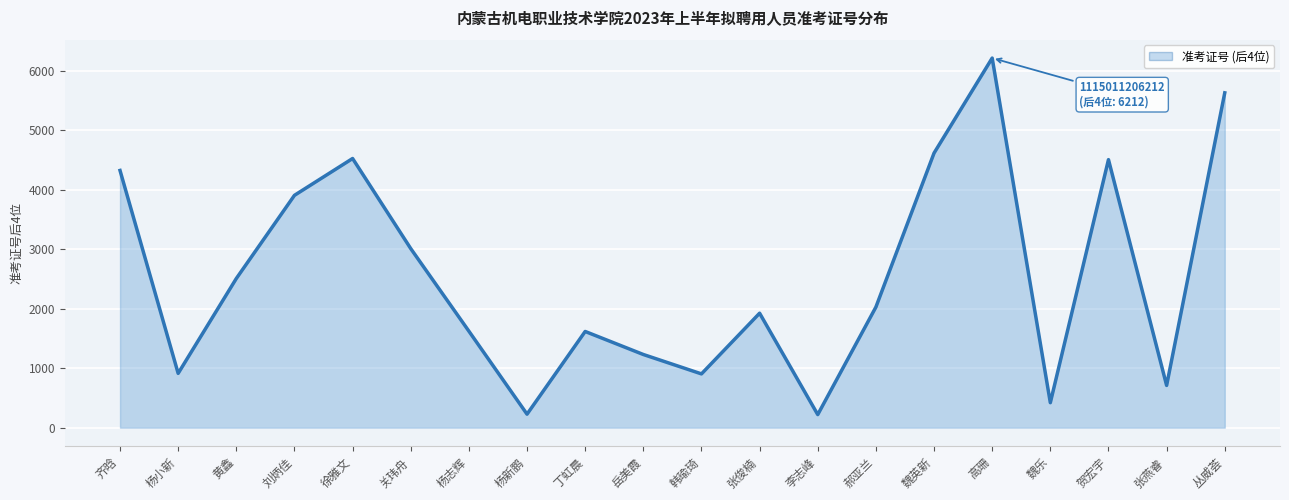

What is the ratio of the value at 张俊楠 to the value at 张燕睿?

2.7